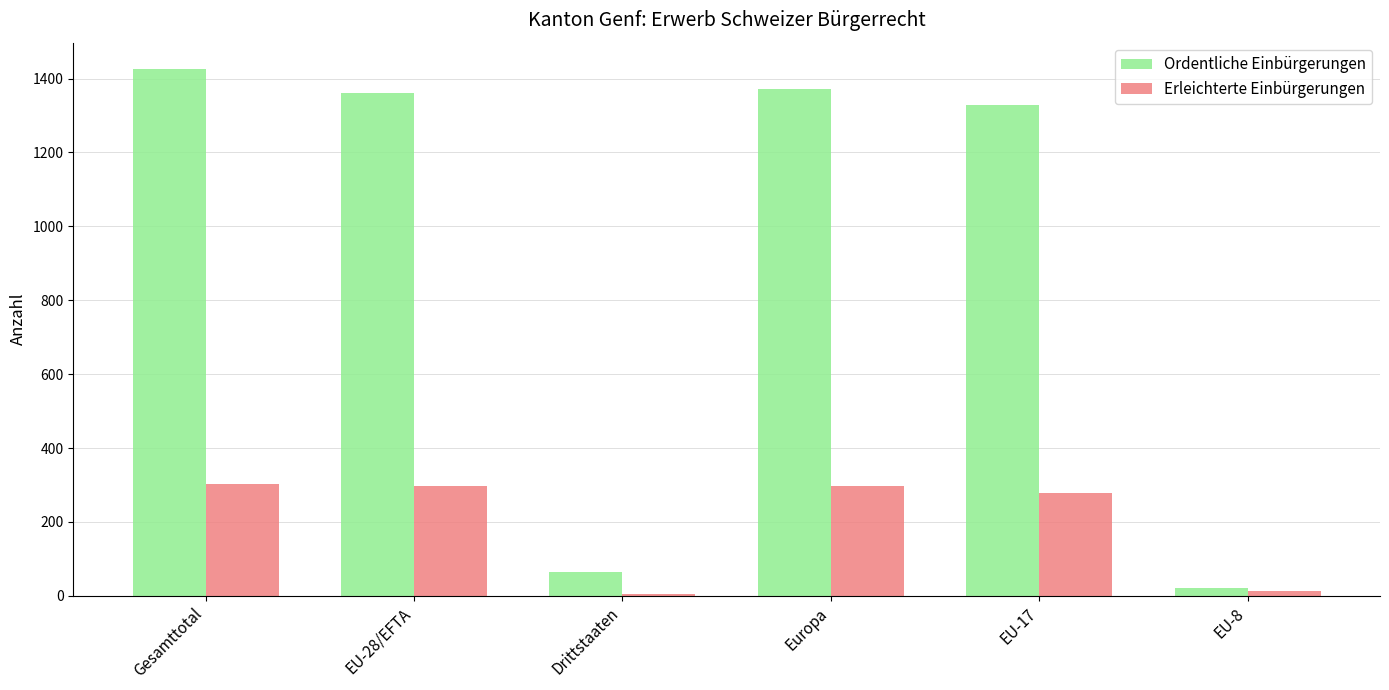

List the series in order of their overall mean, lowest first.

Erleichterte Einbürgerungen, Ordentliche Einbürgerungen